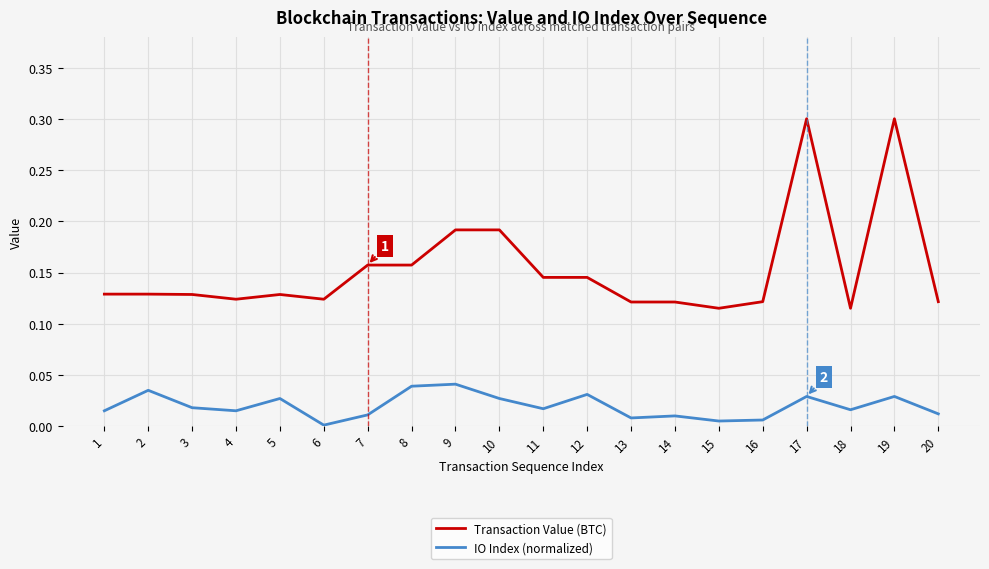

List the series in order of their overall mean, highest first.

Transaction Value (BTC), IO Index (normalized)